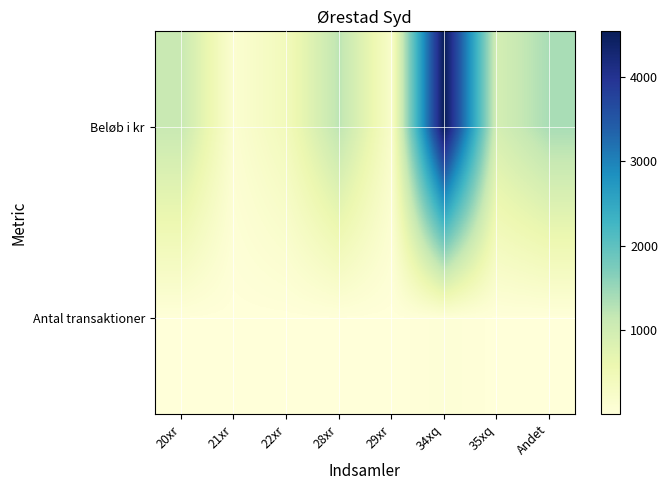

Reading left to right, extract all data points from this chart.

Beløb i kr: 20xr=1110.0	21xr=125.0	22xr=420.0	28xr=1220.0	29xr=225.0	34xq=4541.5	35xq=945.0	Andet=1381.0
Antal transaktioner: 20xr=20.0	21xr=3.0	22xr=7.0	28xr=19.0	29xr=4.0	34xq=52.0	35xq=12.0	Andet=12.0